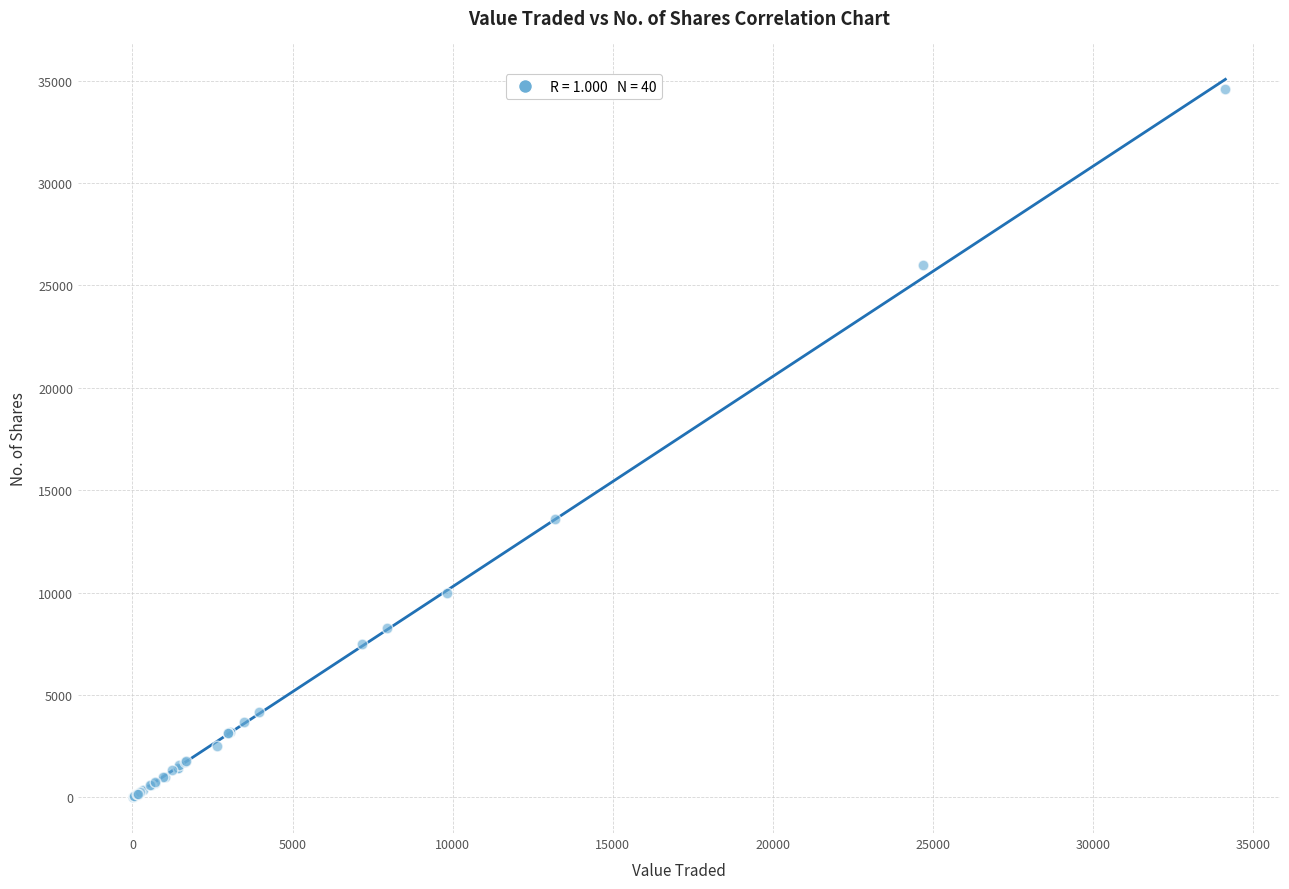

What Y value in the scatter plot is closest to 17294?

13600